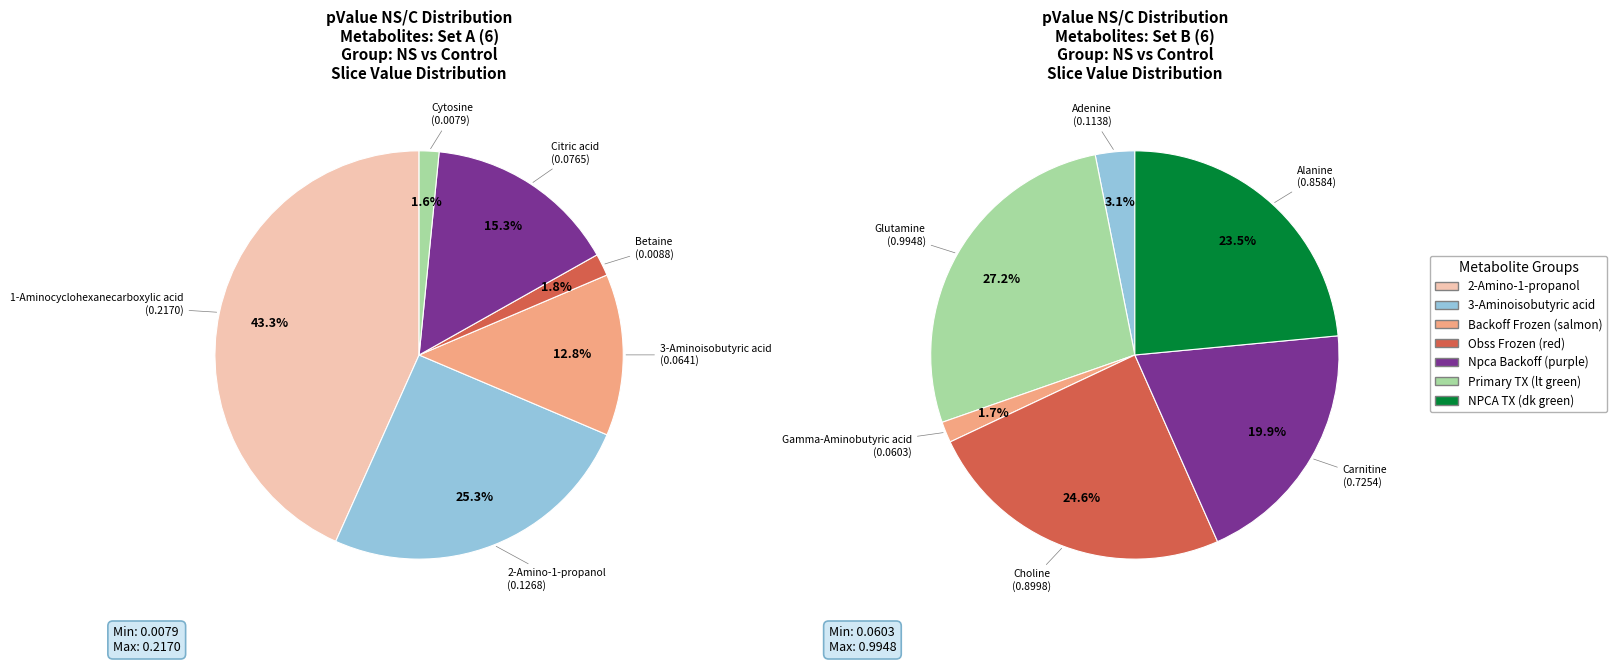

Is it true that Adenine is 3% of the pie?

True